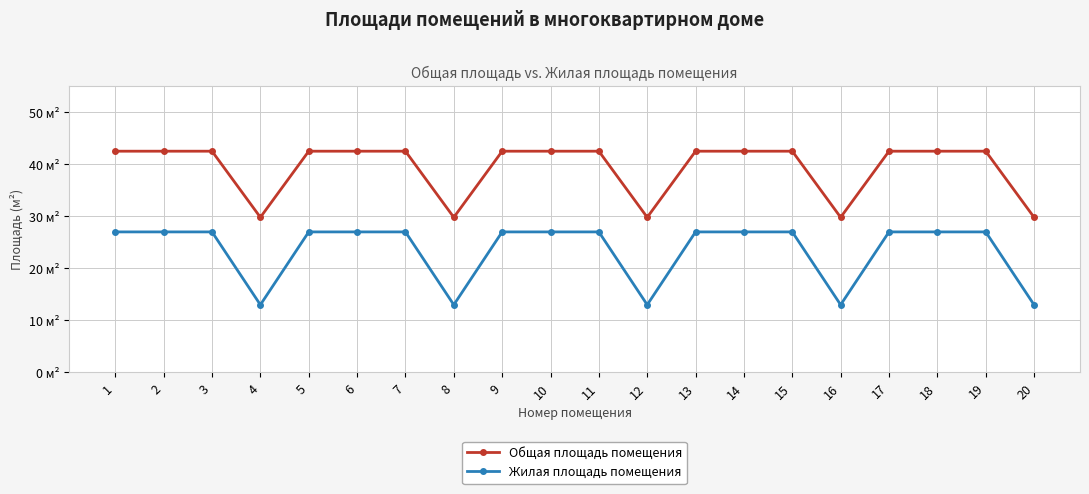

Does the chart have visible grid lines?

Yes